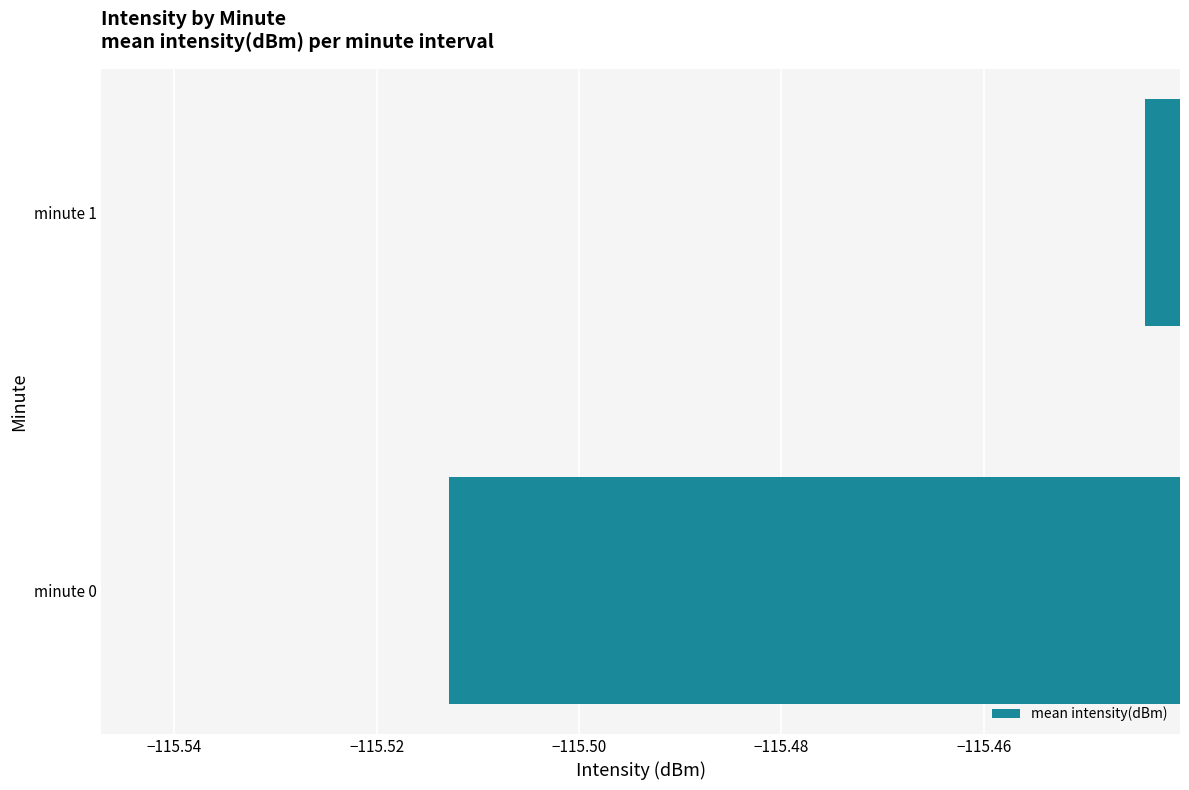

Is it true that the value at minute 0 is -201.5?

False